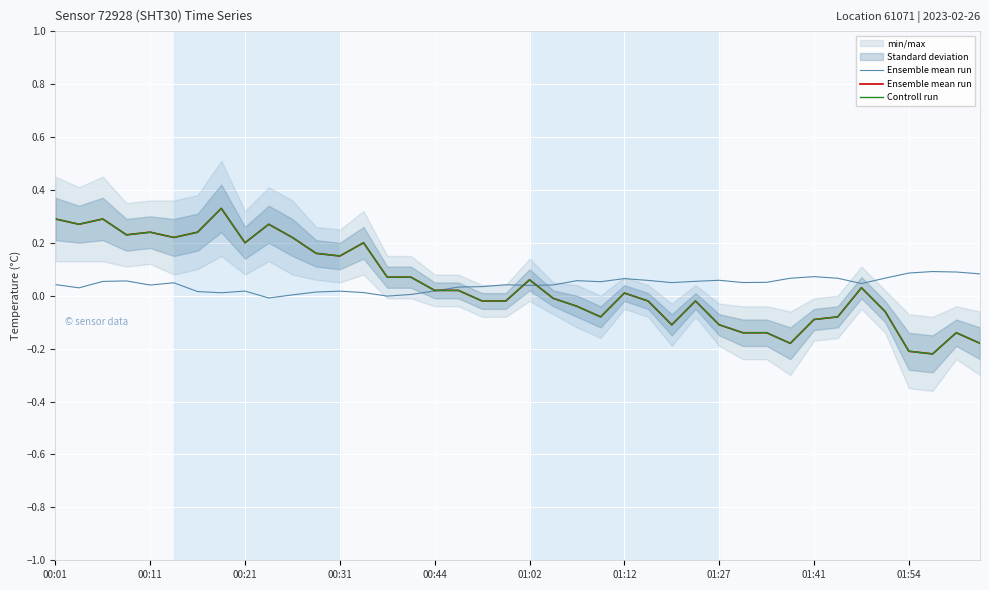

The value of Controll run at 00:01 is 0.3. True or false?

True